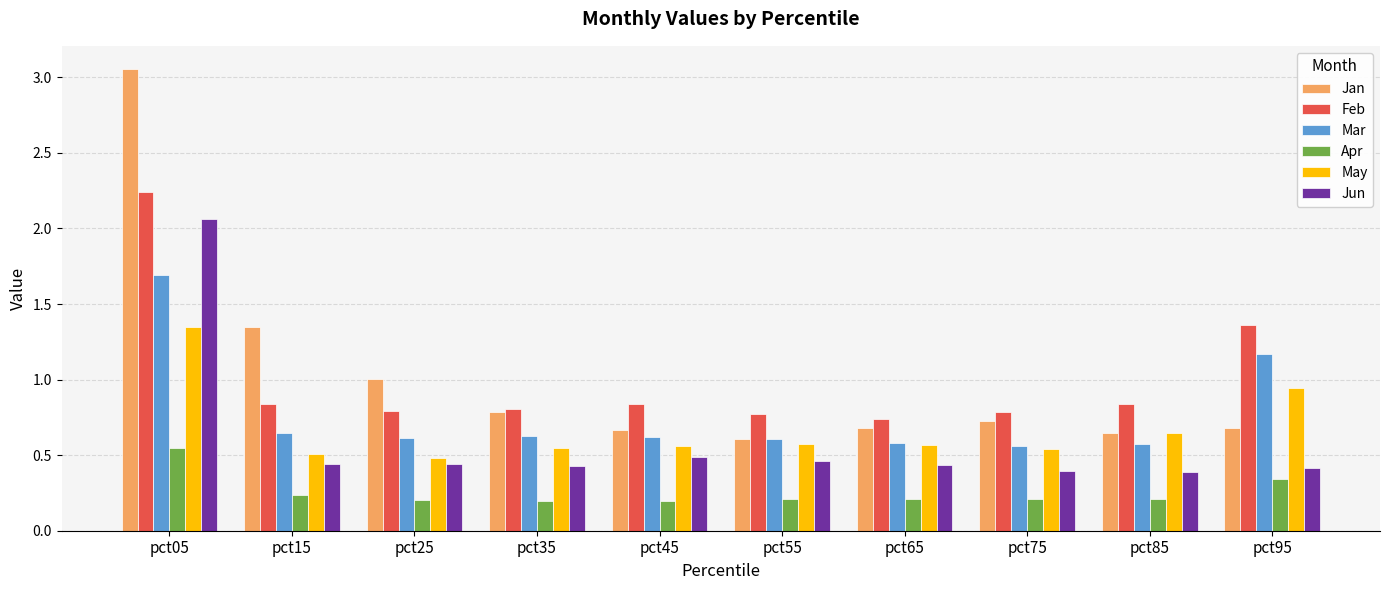

What is the average value of the Feb series?

1.0